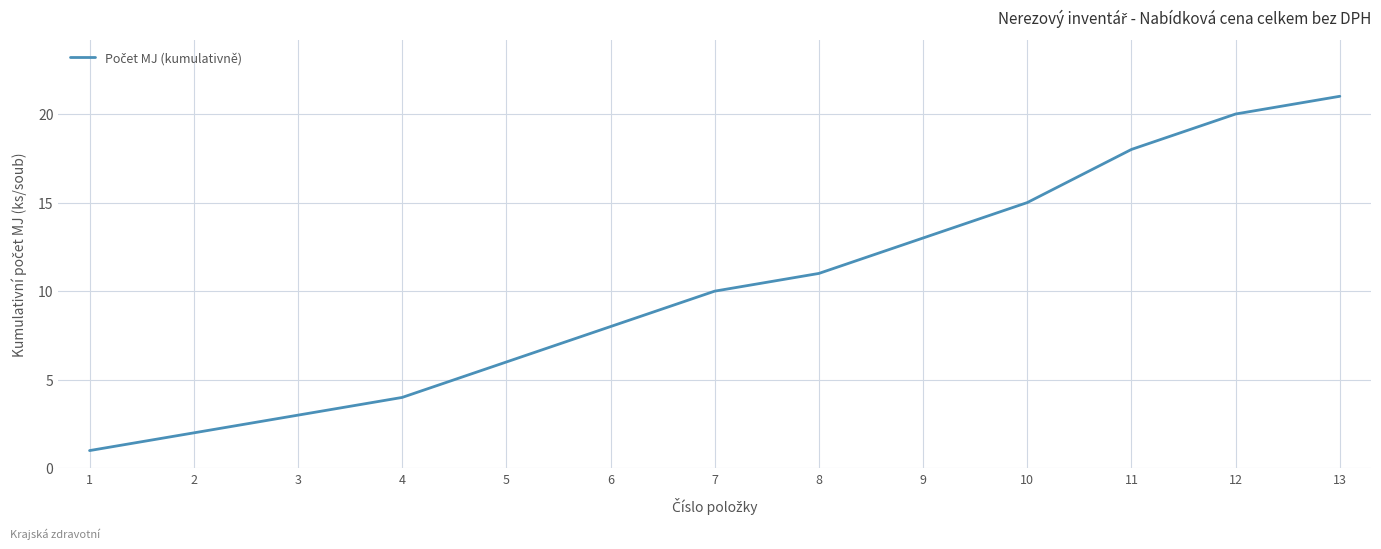

What is the sum of all values?

132